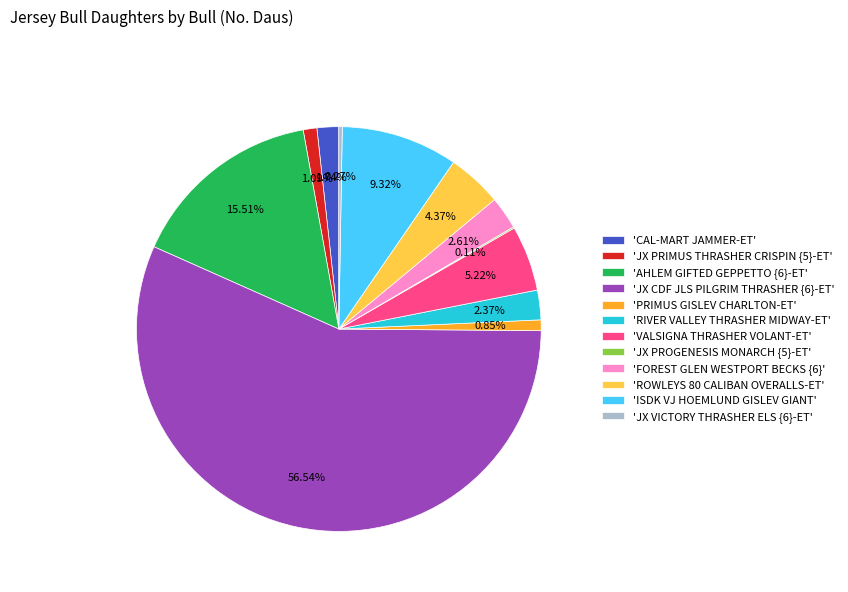

Which slice represents more than half of the pie?

'JX CDF JLS PILGRIM THRASHER {6}-ET'